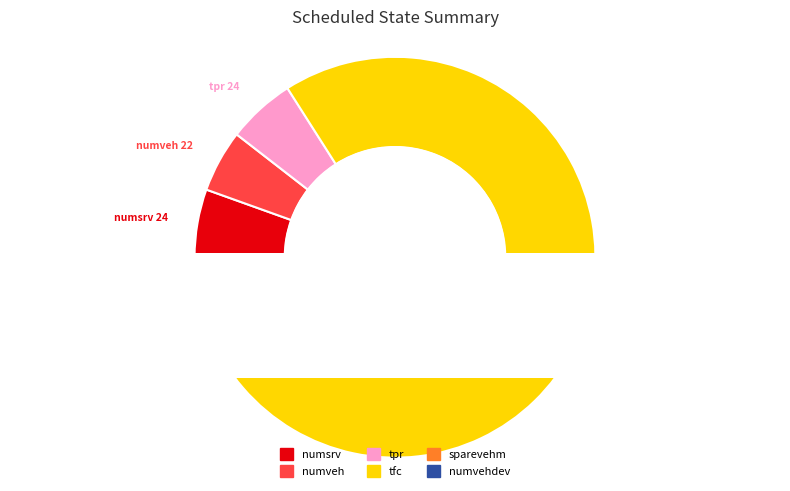

What is the change in value from numsrv to numveh?

-2